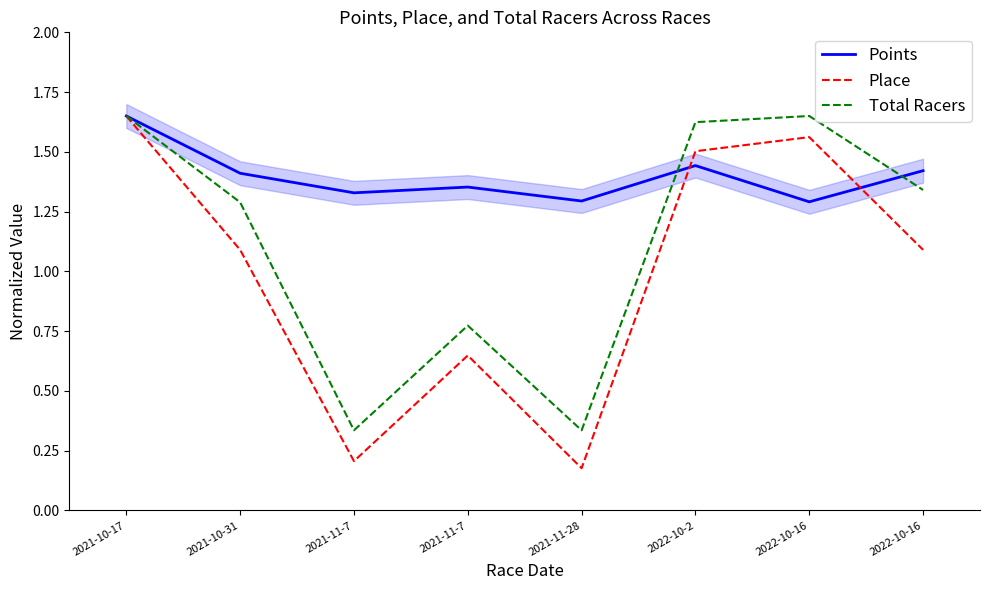

In Place, how many points are lower than both neighbors (excluding endpoints)?

2